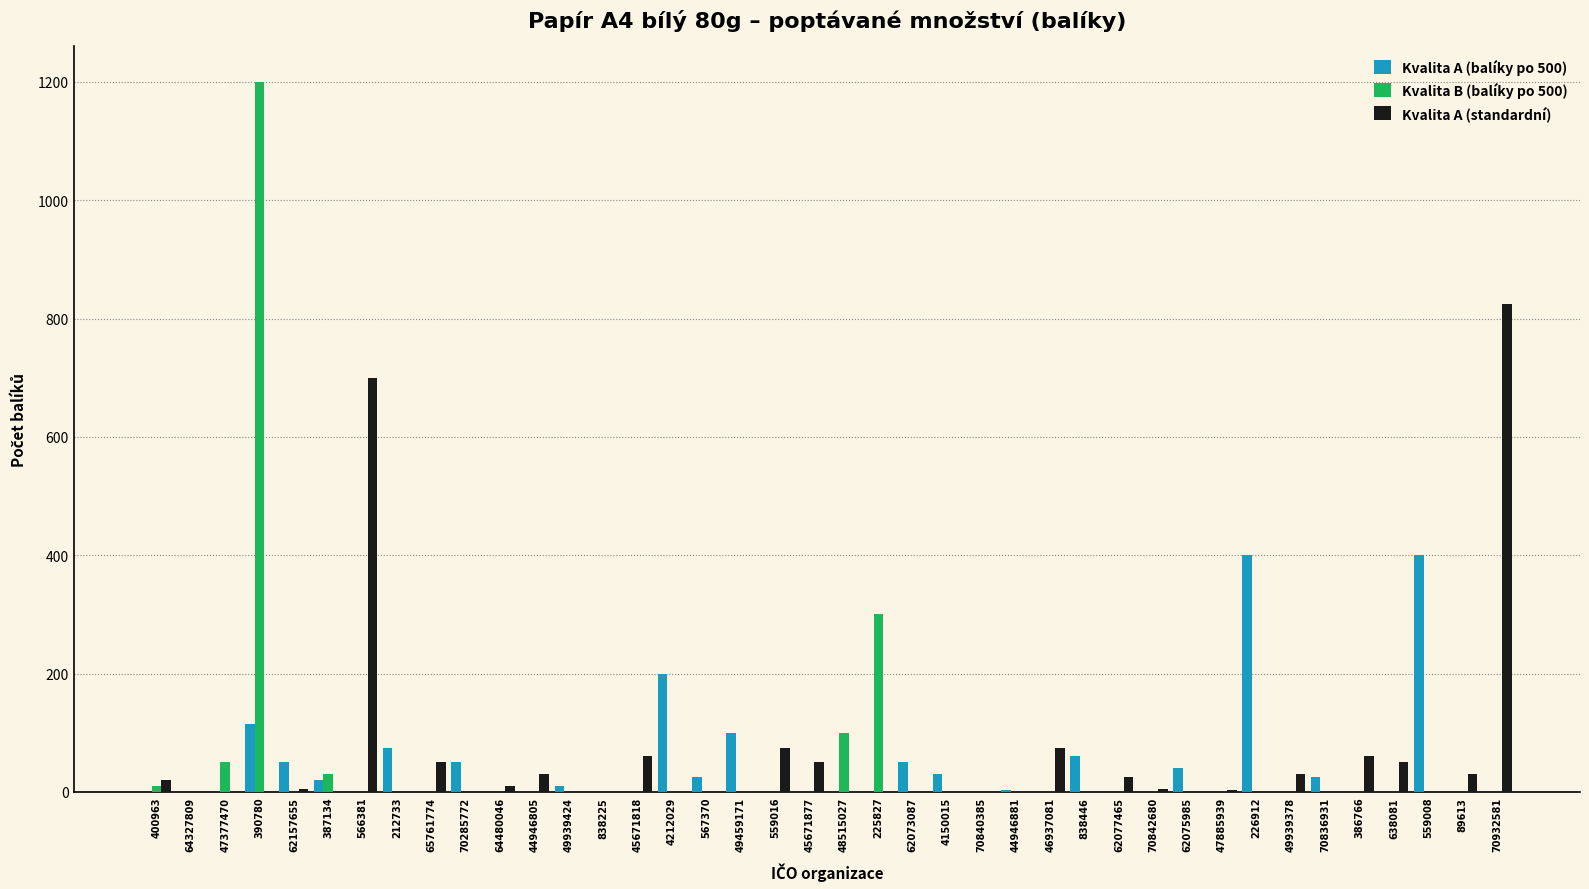

What is the highest value of the Kvalita A (standardní) series?

825